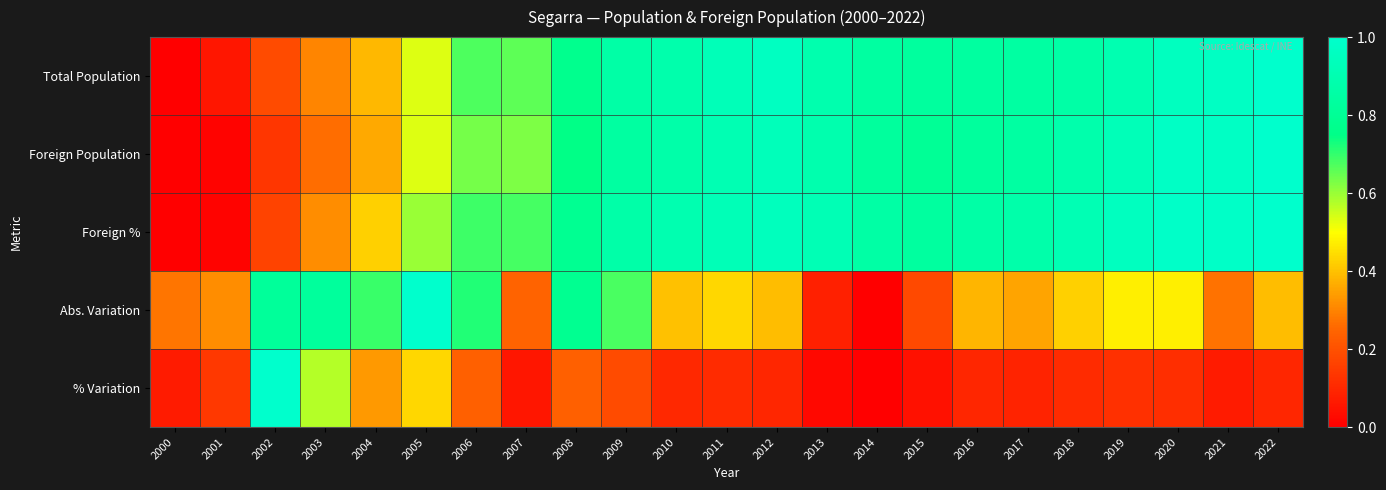

Reading left to right, extract all data points from this chart.

Total Population: 2000=0.0	2001=0.1	2002=0.2	2003=0.3	2004=0.4	2005=0.5	2006=0.7	2007=0.7	2008=0.8	2009=0.9	2010=0.9	2011=0.9	2012=1.0	2013=0.9	2014=0.8	2015=0.8	2016=0.8	2017=0.8	2018=0.9	2019=0.9	2020=0.9	2021=1.0	2022=1.0
Foreign Population: 2000=0.0	2001=0.0	2002=0.1	2003=0.3	2004=0.4	2005=0.5	2006=0.6	2007=0.6	2008=0.7	2009=0.8	2010=0.9	2011=0.9	2012=0.9	2013=0.9	2014=0.8	2015=0.8	2016=0.8	2017=0.8	2018=0.9	2019=0.9	2020=1.0	2021=1.0	2022=1.0
Foreign %: 2000=0.0	2001=0.0	2002=0.2	2003=0.3	2004=0.4	2005=0.6	2006=0.7	2007=0.7	2008=0.8	2009=0.9	2010=0.9	2011=0.9	2012=0.9	2013=0.9	2014=0.9	2015=0.8	2016=0.9	2017=0.9	2018=0.9	2019=1.0	2020=1.0	2021=1.0	2022=1.0
Abs. Variation: 2000=0.3	2001=0.3	2002=0.8	2003=0.8	2004=0.7	2005=1.0	2006=0.7	2007=0.2	2008=0.8	2009=0.7	2010=0.4	2011=0.4	2012=0.4	2013=0.1	2014=0.0	2015=0.2	2016=0.4	2017=0.4	2018=0.4	2019=0.5	2020=0.5	2021=0.3	2022=0.4
% Variation: 2000=0.1	2001=0.1	2002=1.0	2003=0.6	2004=0.3	2005=0.4	2006=0.2	2007=0.1	2008=0.2	2009=0.2	2010=0.1	2011=0.1	2012=0.1	2013=0.0	2014=0.0	2015=0.0	2016=0.1	2017=0.1	2018=0.1	2019=0.1	2020=0.1	2021=0.1	2022=0.1